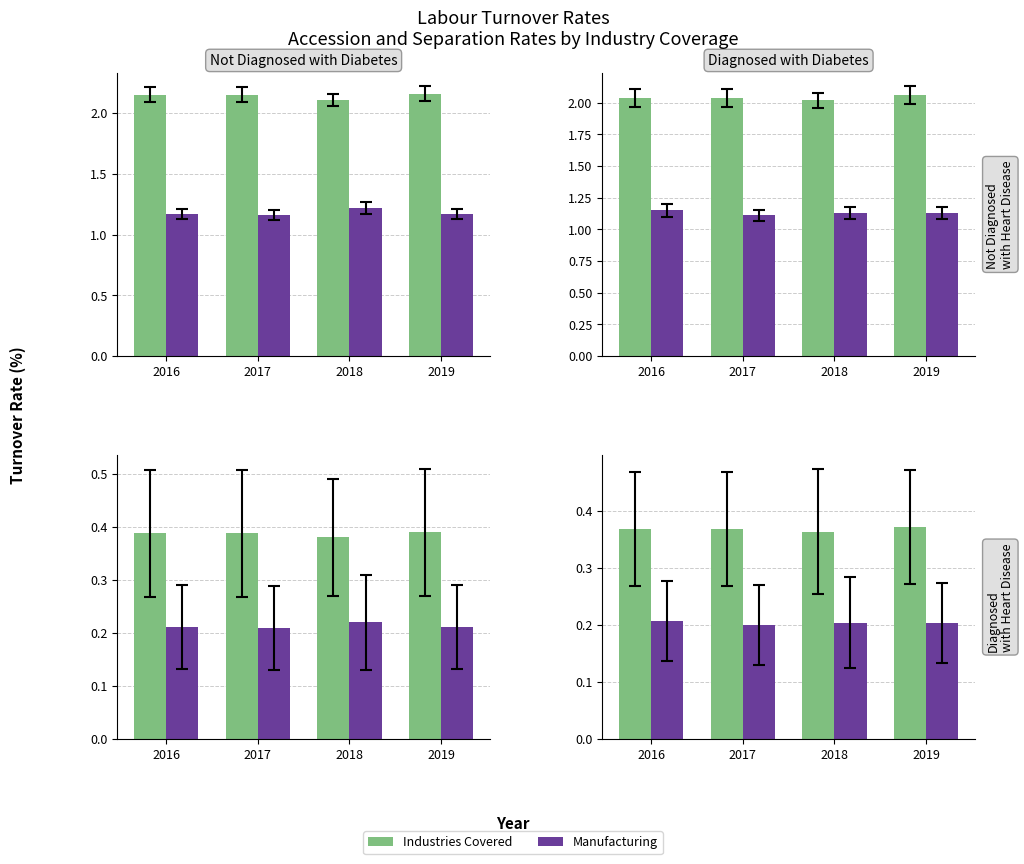

Reading left to right, extract all data points from this chart.

Industries Covered: 2016=0.4	2017=0.4	2018=0.4	2019=0.4
Manufacturing: 2016=0.2	2017=0.2	2018=0.2	2019=0.2